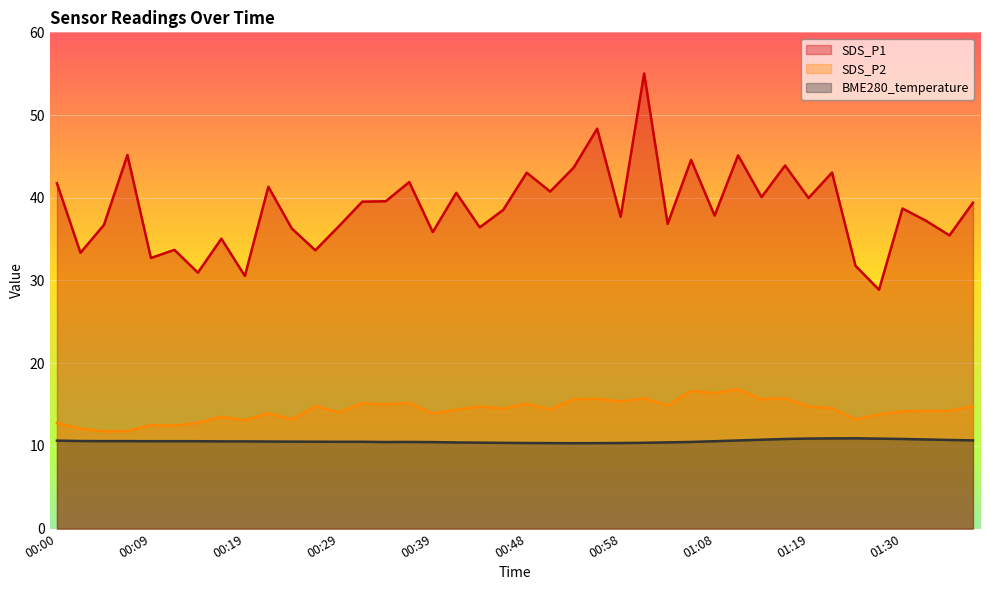

How many values in the SDS_P2 series are below 14?

14